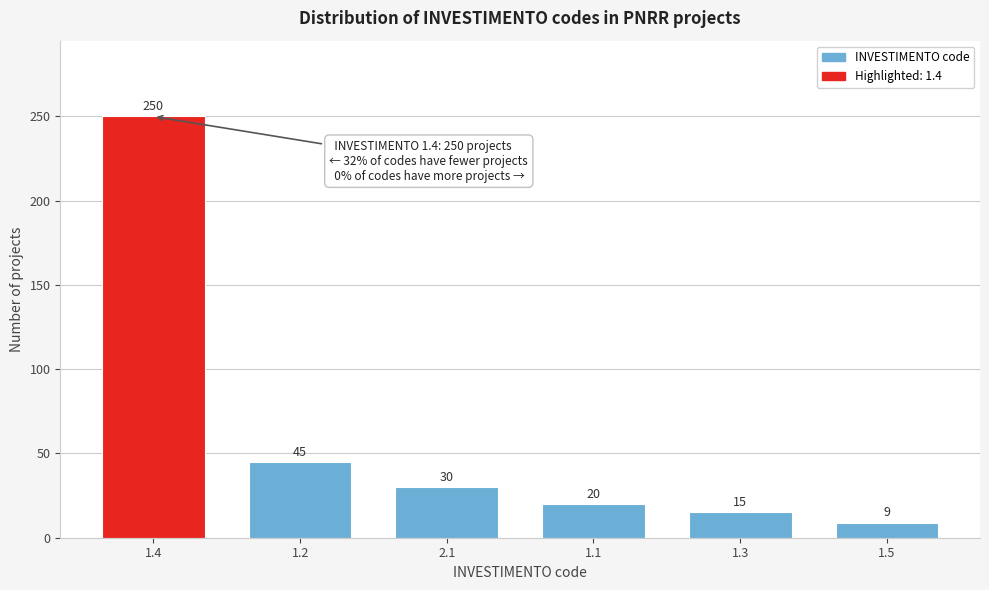

Reading left to right, extract all data points from this chart.

1.4=250	1.2=45	2.1=30	1.1=20	1.3=15	1.5=9